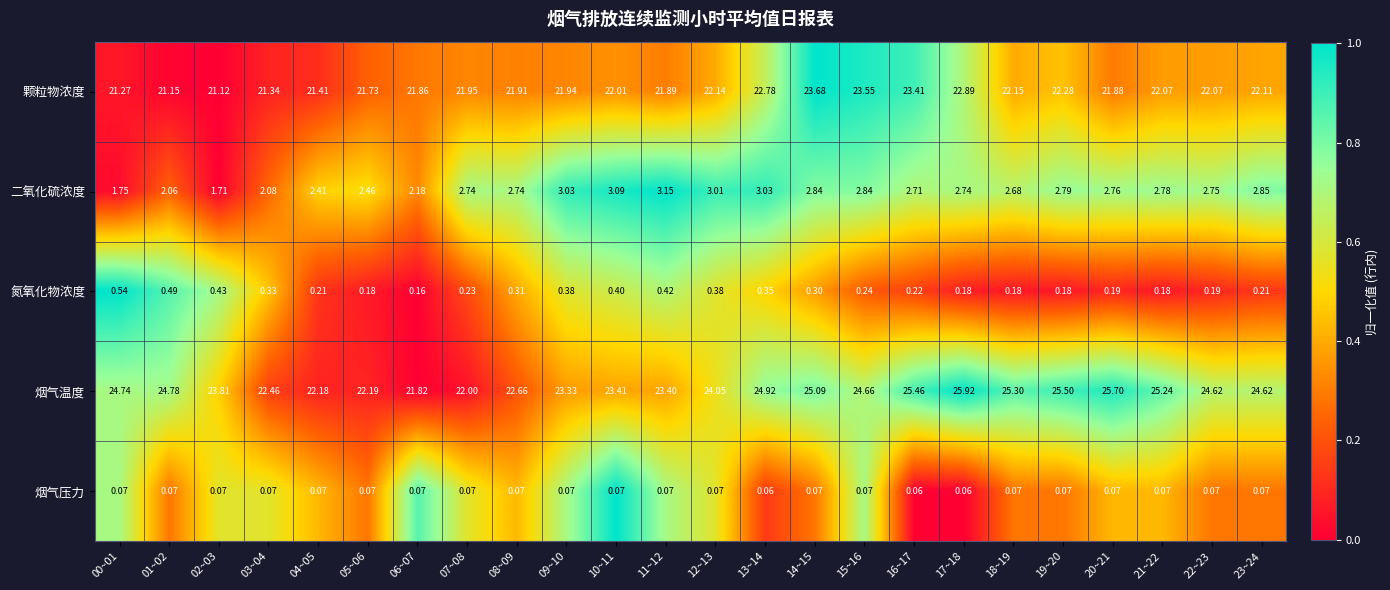

Which series has the largest total across all categories?

烟气温度